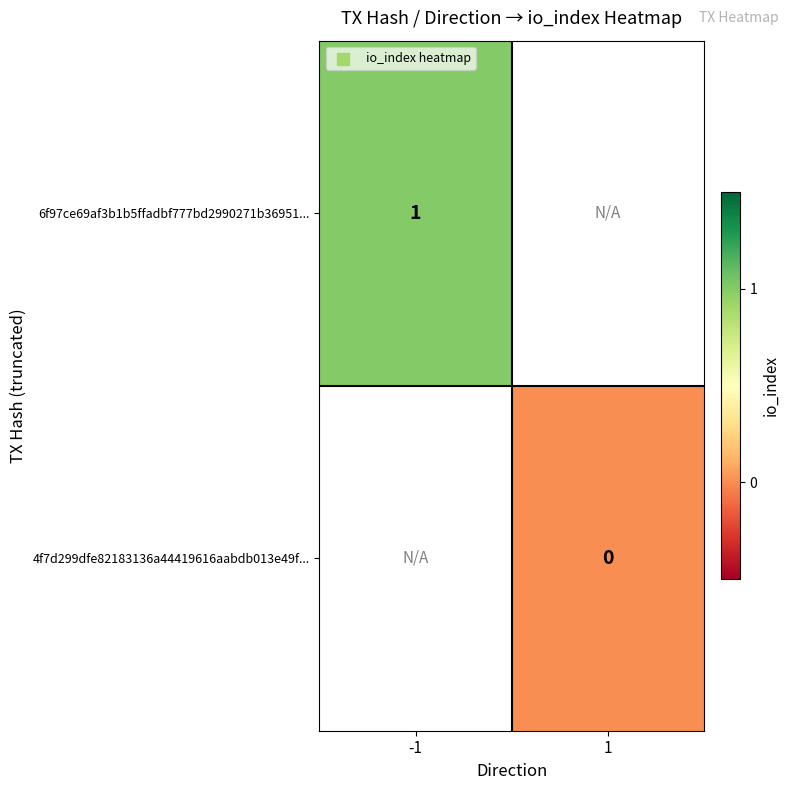

The value of 6f97ce69af3b1b5ffadbf777bd2990271b36951... at -1 is 2. True or false?

False